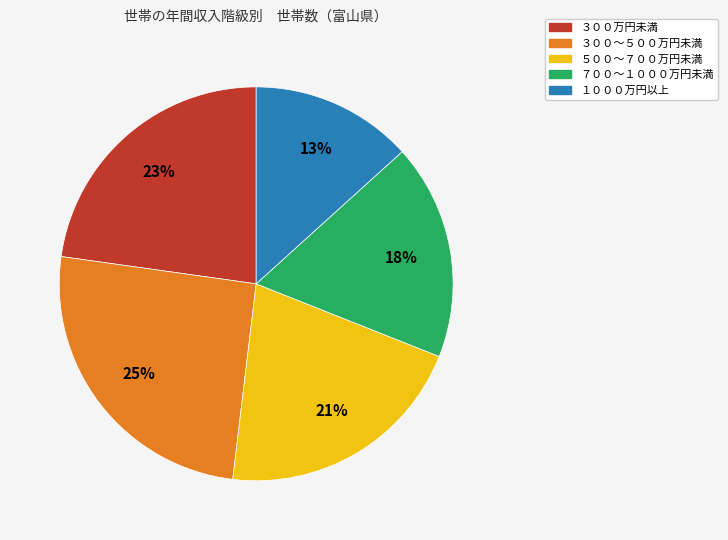

True or false: ３００万円未満 accounts for 23% of the total.

True